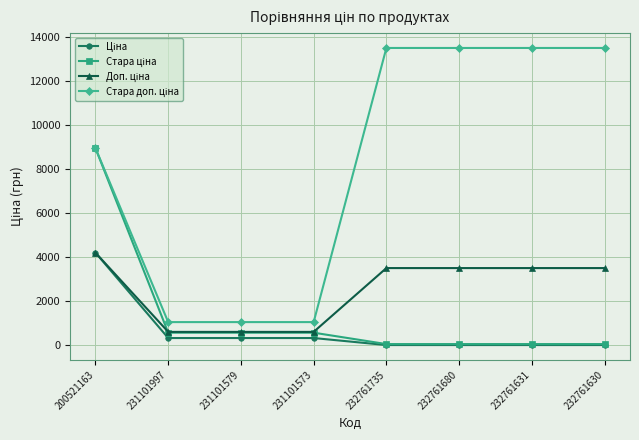

At how many categories does at least one series exceed 5717?

5